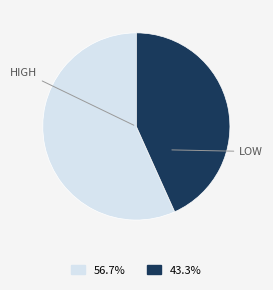

Is there a majority slice in this chart?

Yes